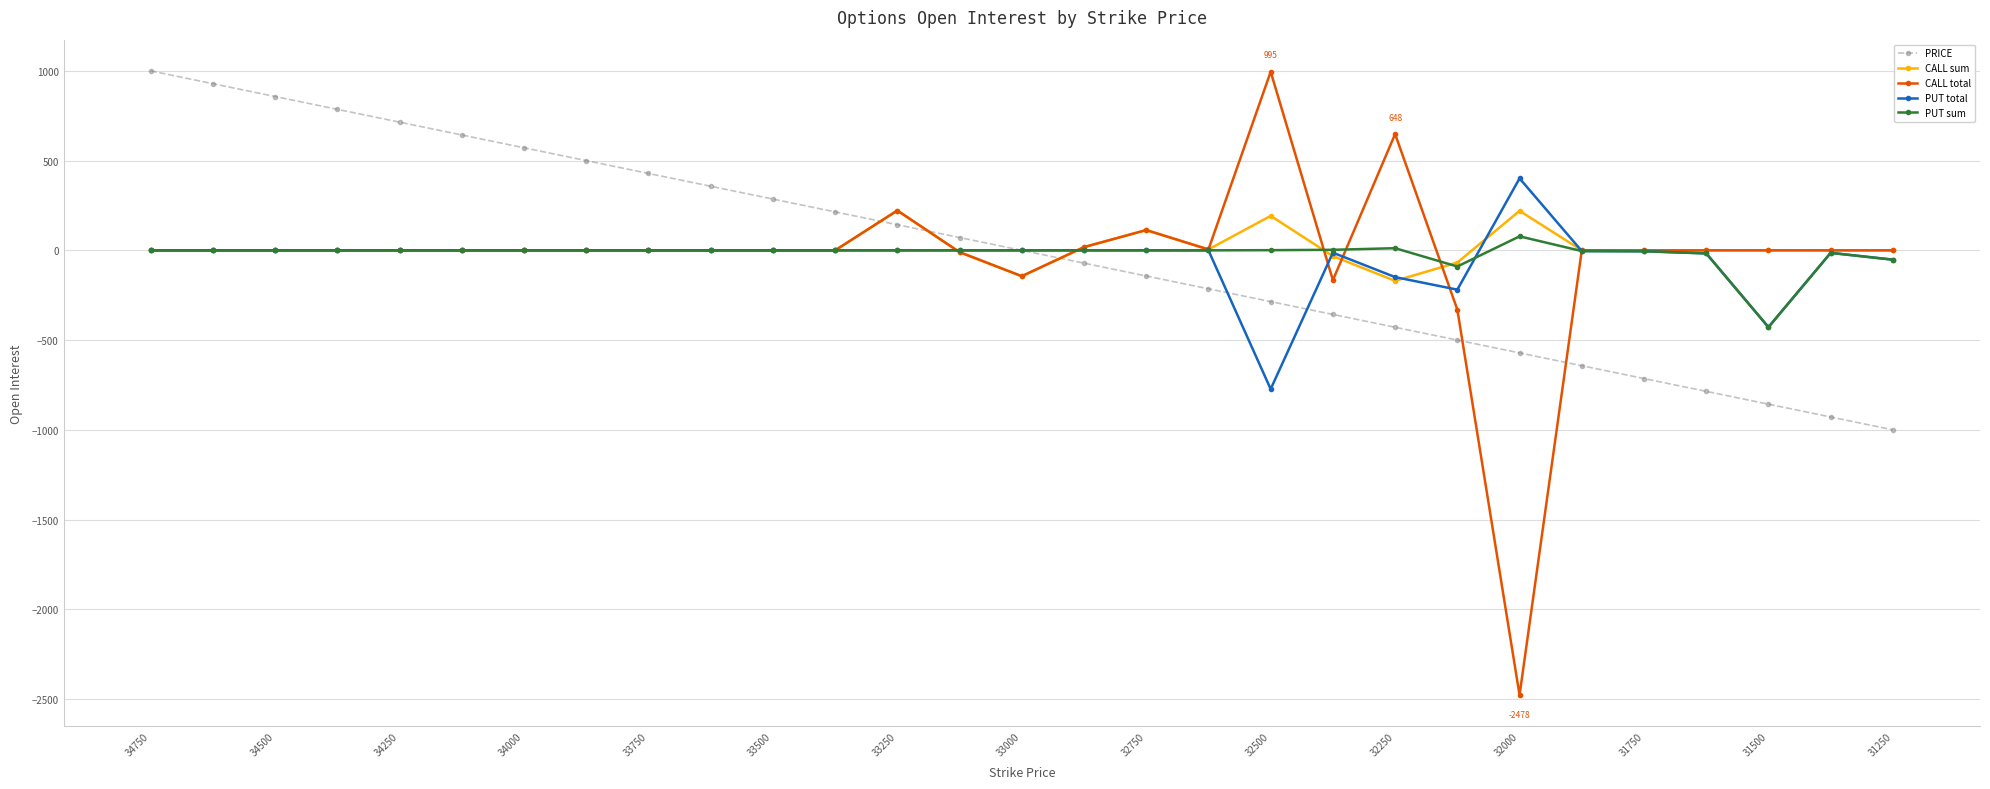

How many data points in CALL total are less than 0?

5